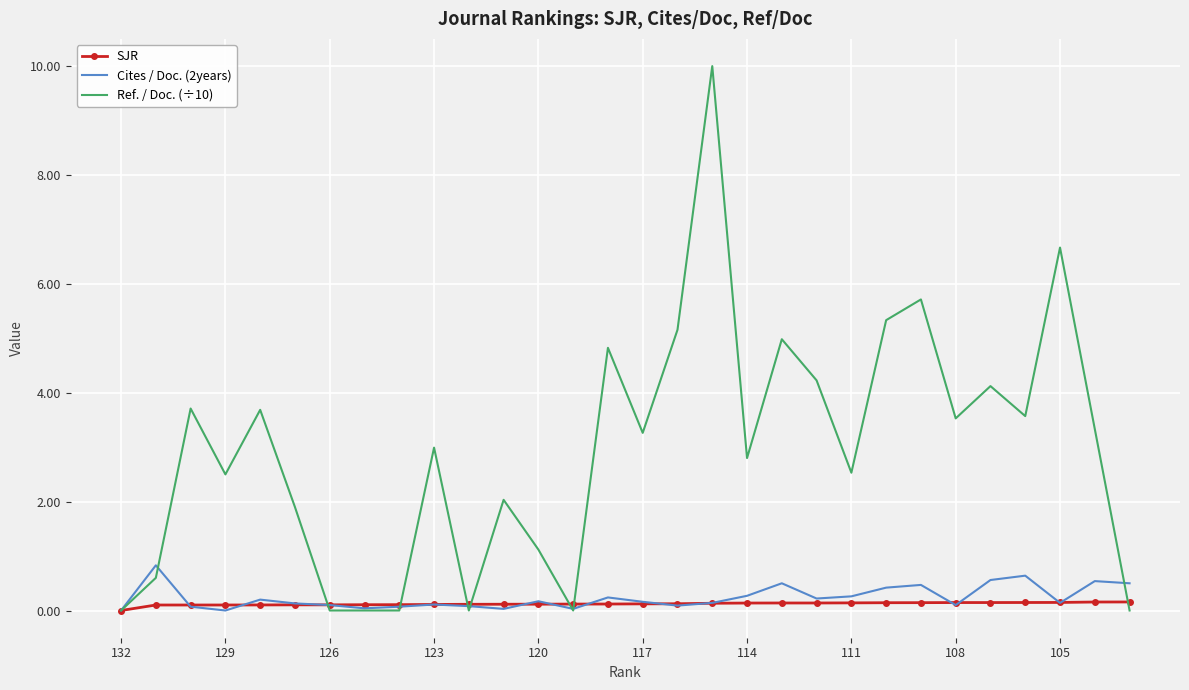

Which series has the widest spread of values?

Ref. / Doc. (÷10)